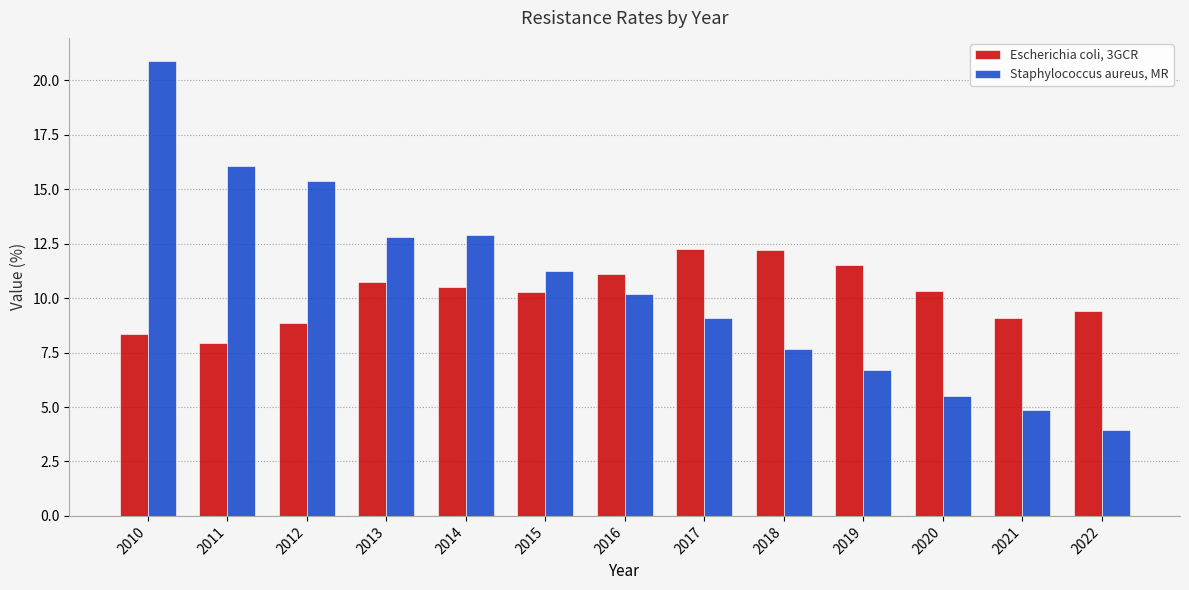

Is it true that Staphylococcus aureus, MR equals 4.1 at 2014?

False